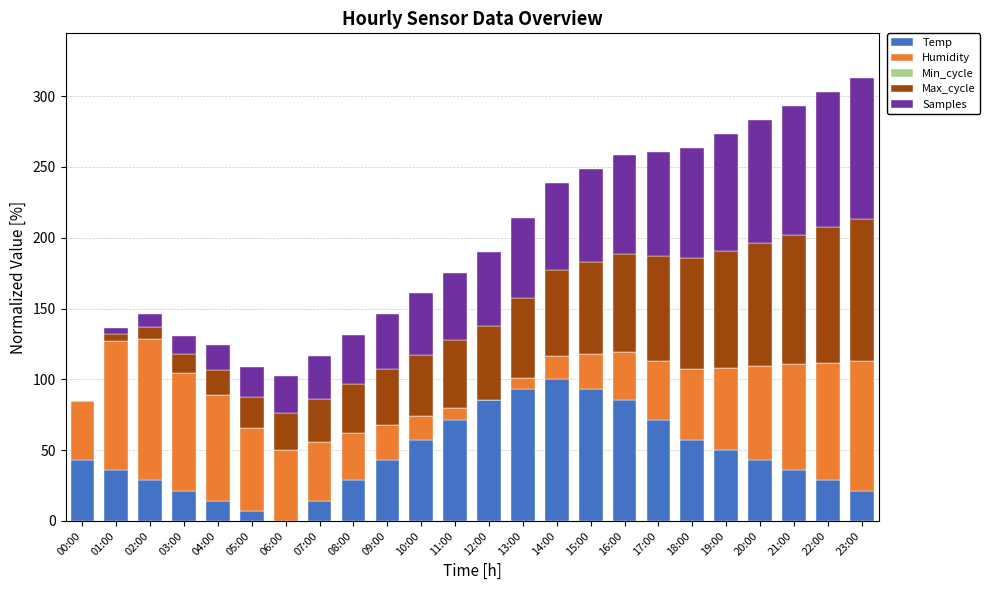

Which category has the highest value in the Temp series?

14:00